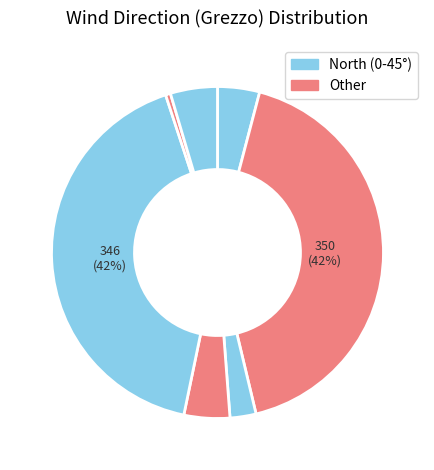

Count the number of slices in the pie.

7